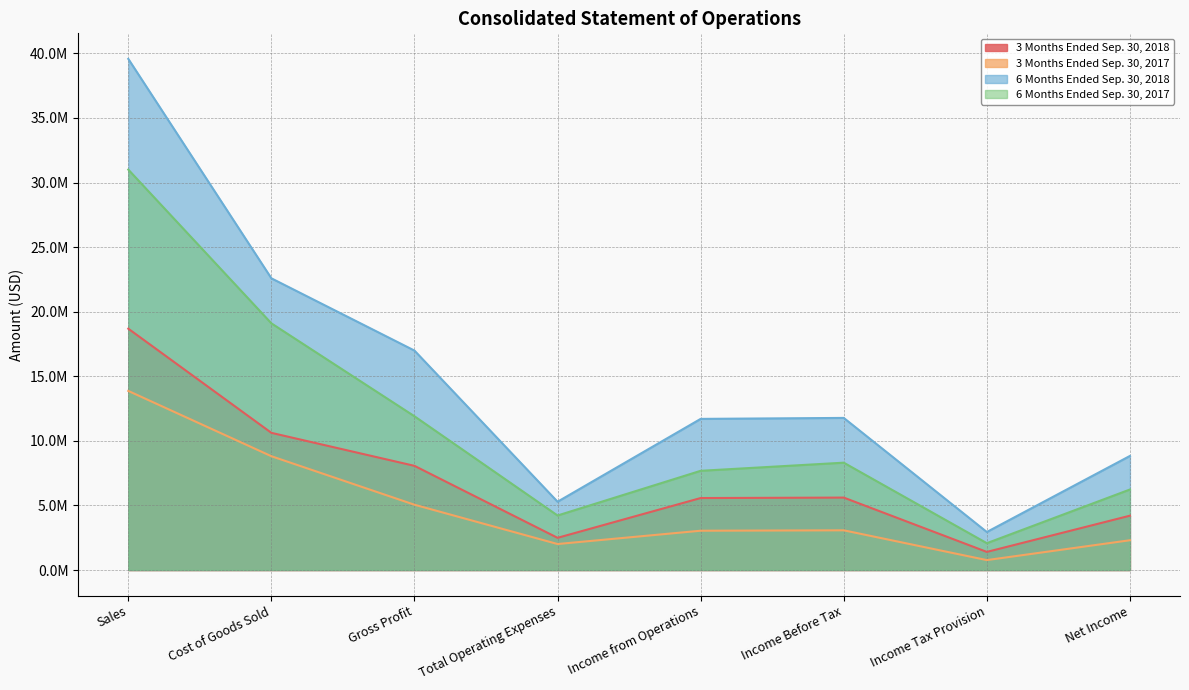

At which category is the sum across all series the highest?

Sales